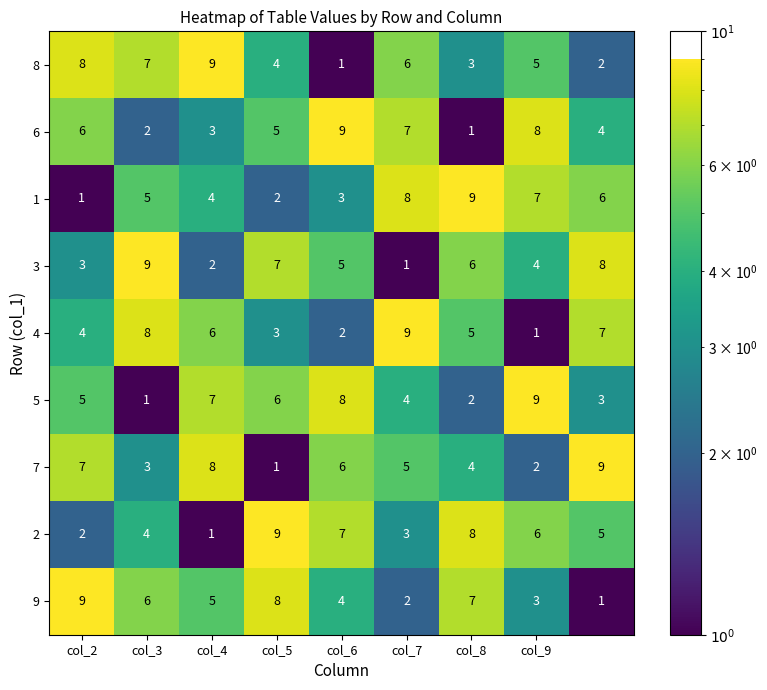

How many 8 values are between 3 and 7?

5